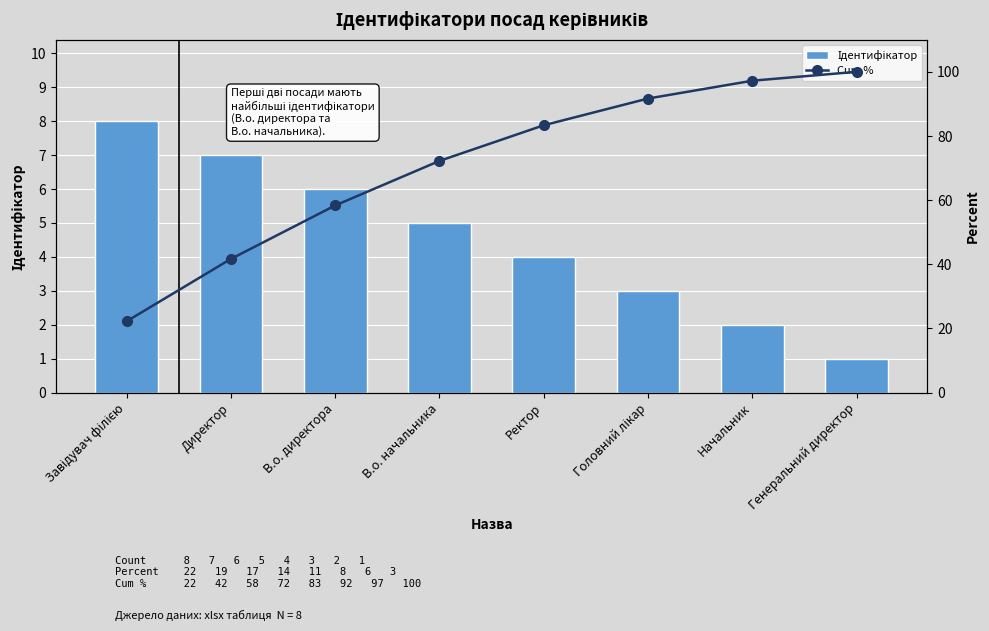

What is the label of the 8th bar from the left?

Генеральний директор